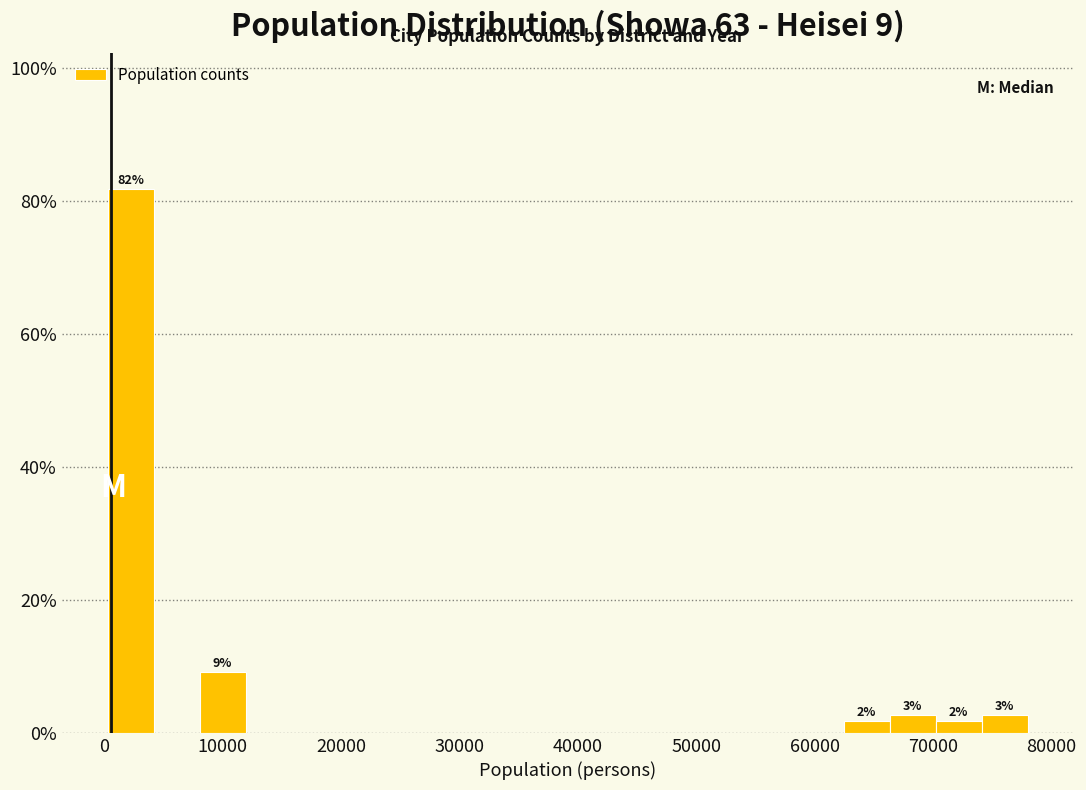

Read against the x-axis, roughly where is the centre of the tallest bar?

2000